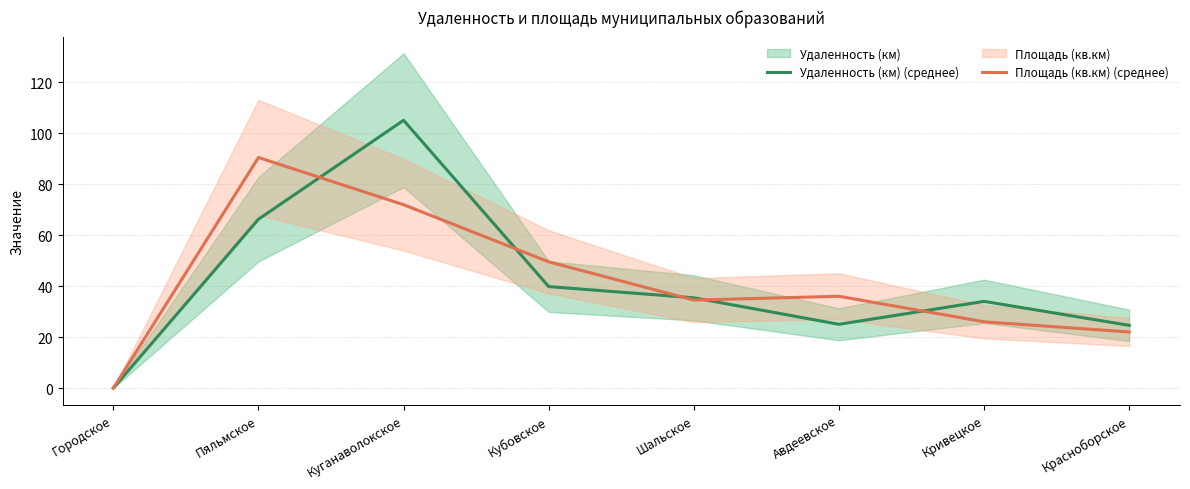

What is the difference between the maximum and minimum values in the Площадь (кв.км) (среднее) series?

90.4